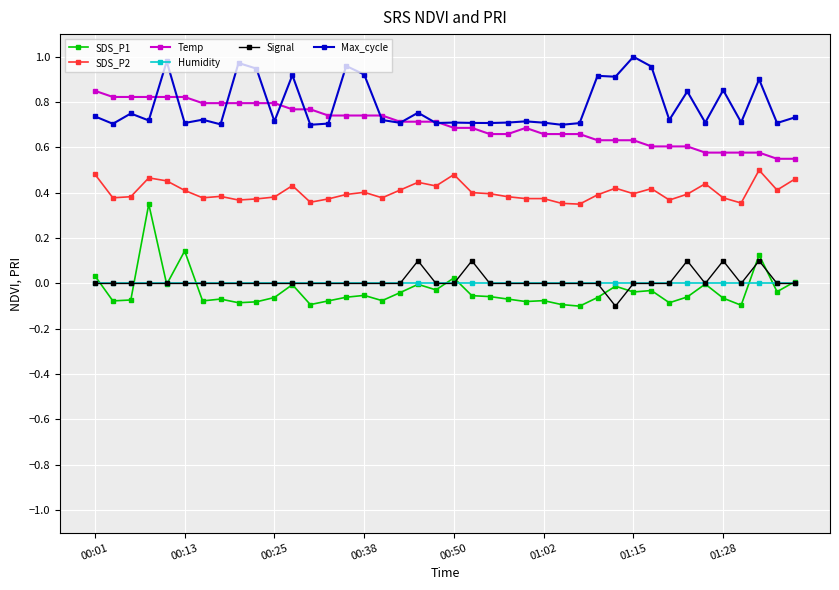

Which series has the largest range (max minus min)?

SDS_P1